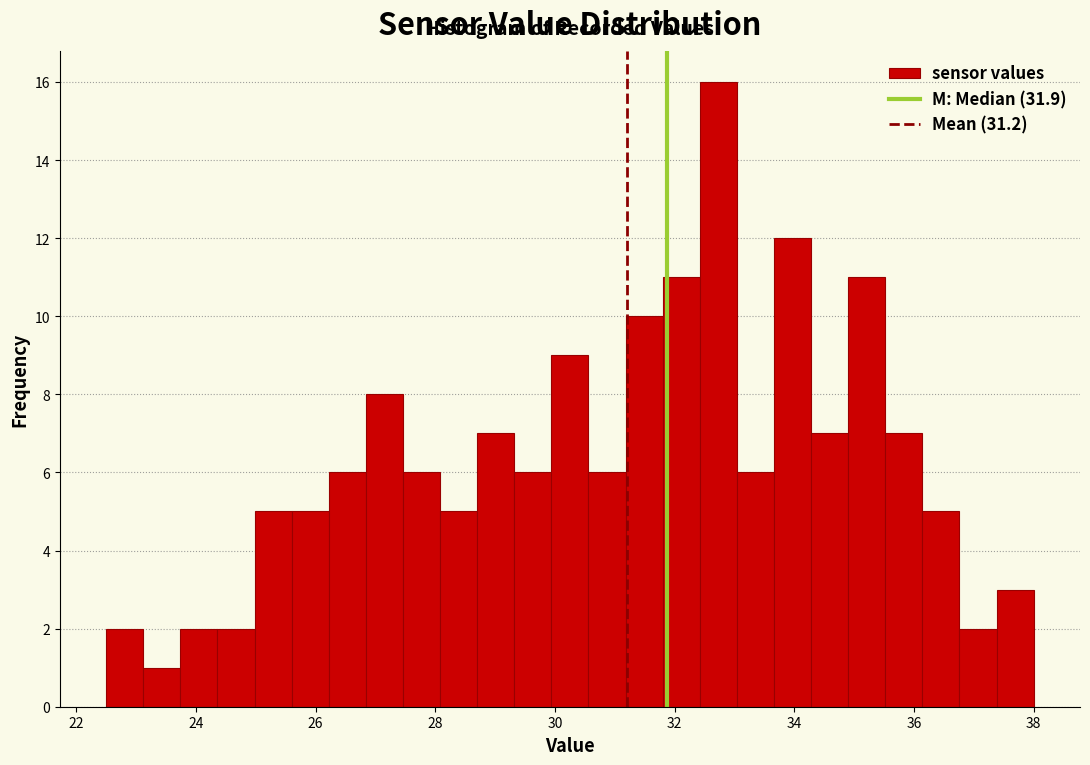

Around what value on the x-axis is the tallest bar? Give the approximate position of its centre, as read against the axis.

32.8